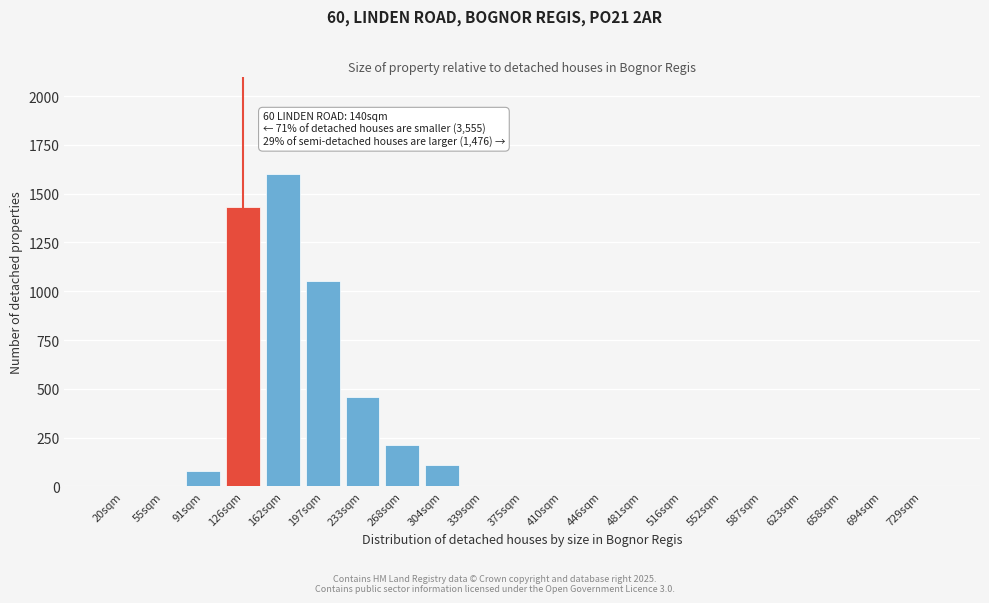

Reading left to right, list all the values displayed in this chart.

20sqm=0	55sqm=0	91sqm=80	126sqm=1430	162sqm=1600	197sqm=1050	233sqm=460	268sqm=210	304sqm=110	339sqm=0	375sqm=0	410sqm=0	446sqm=0	481sqm=0	516sqm=0	552sqm=0	587sqm=0	623sqm=0	658sqm=0	694sqm=0	729sqm=0